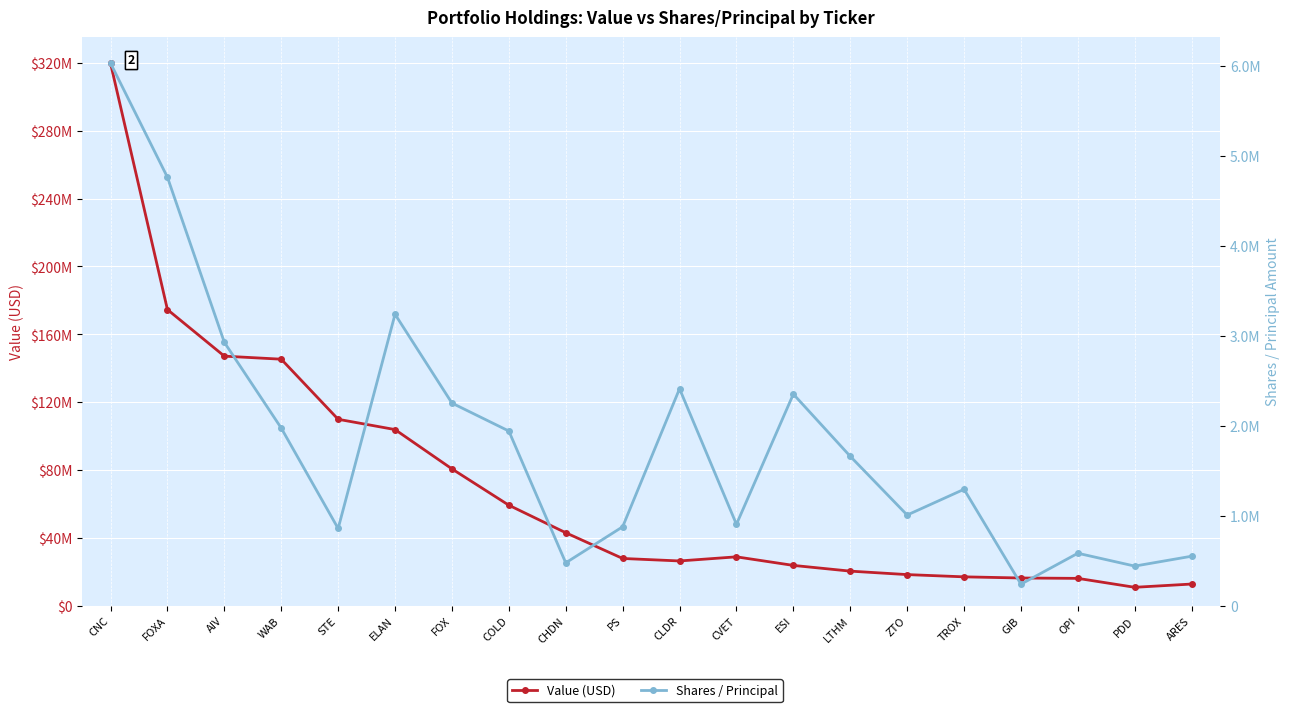

Is it true that Shares / Principal equals 3886131 at ESI?

False